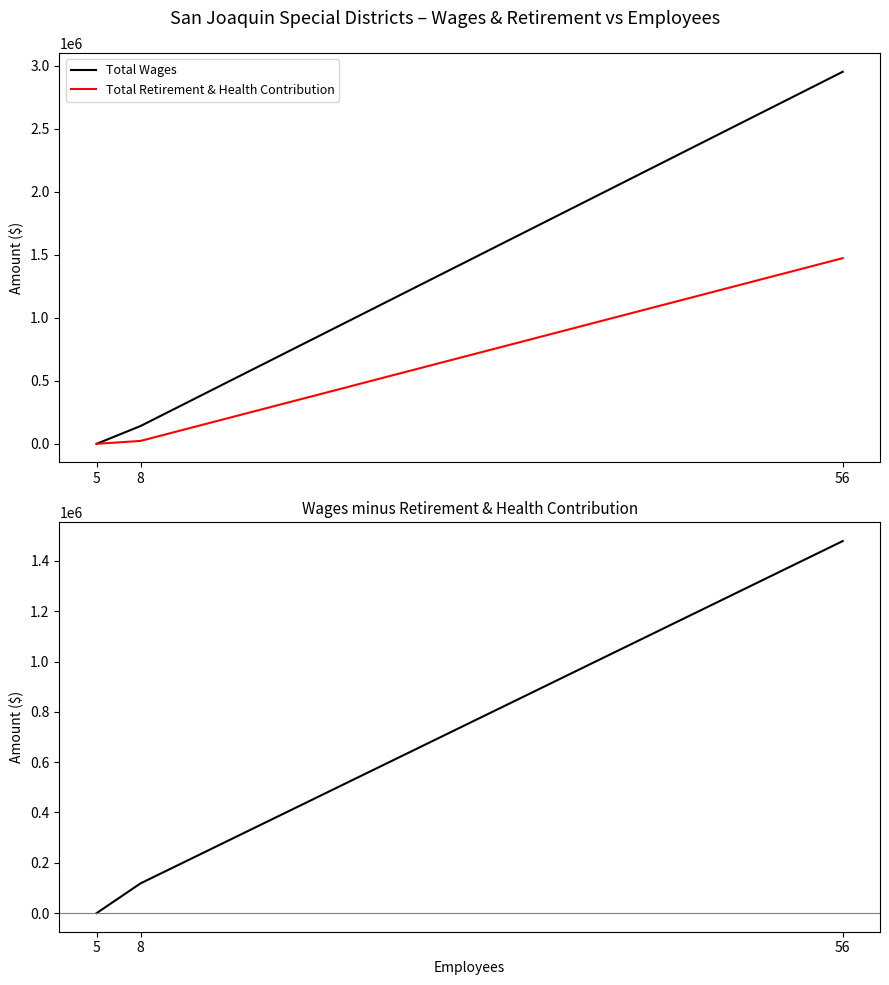

True or false: Total Wages has a value of -1942972 at 5.

False